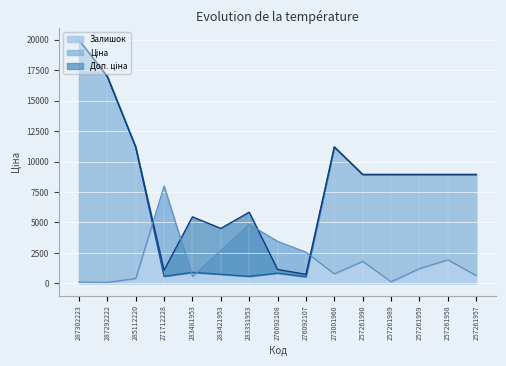

What is the maximum value for Доп. ціна?

19964.2